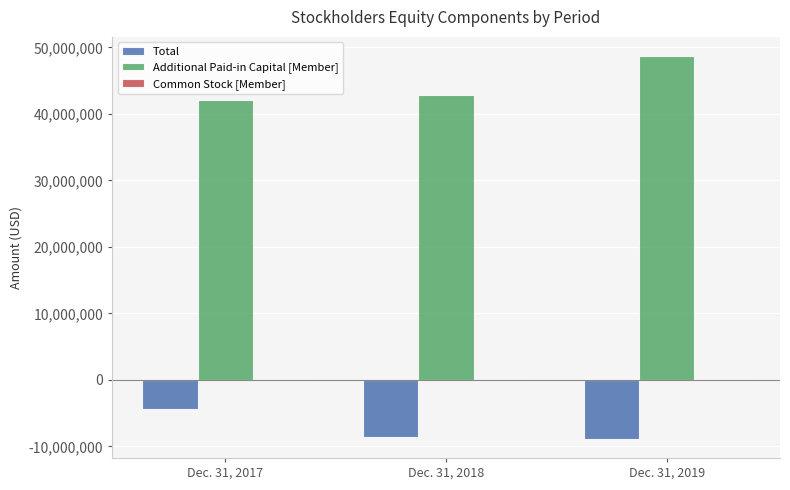

At which category is the sum across all series the highest?

Dec. 31, 2019